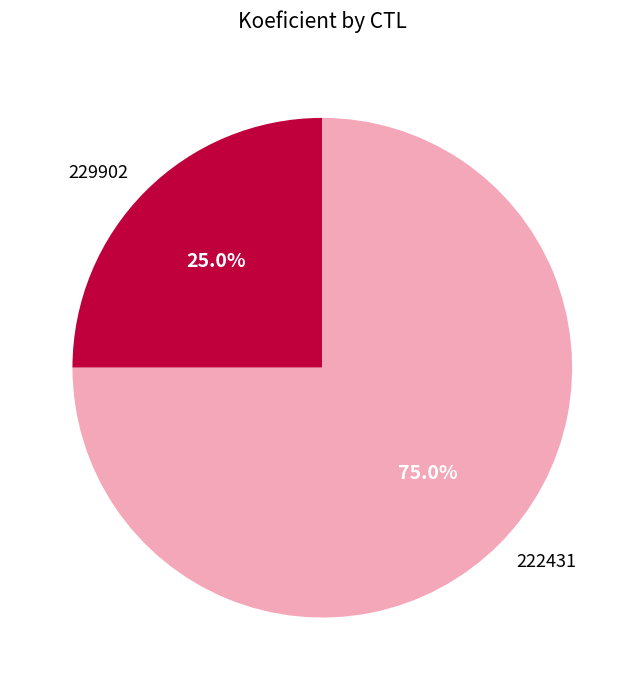

To the nearest percent, what is the difference between the largest and smallest slice percentages?

50%